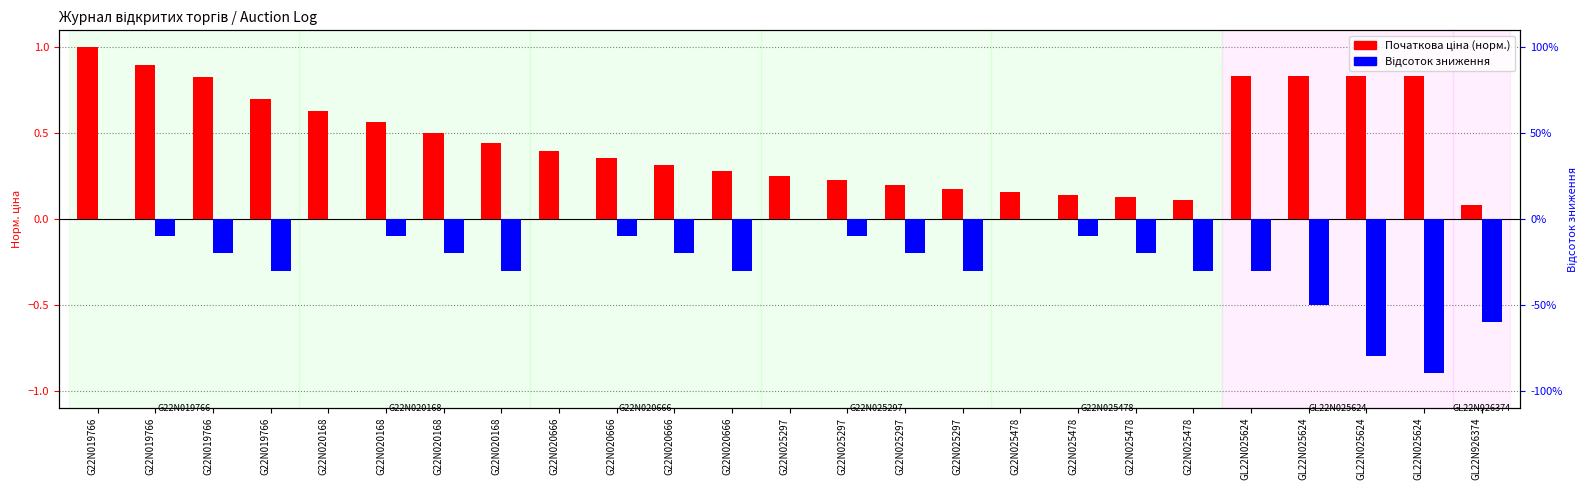

At which label is Початкова ціна (норм.) closest to 0?

GL22N926374